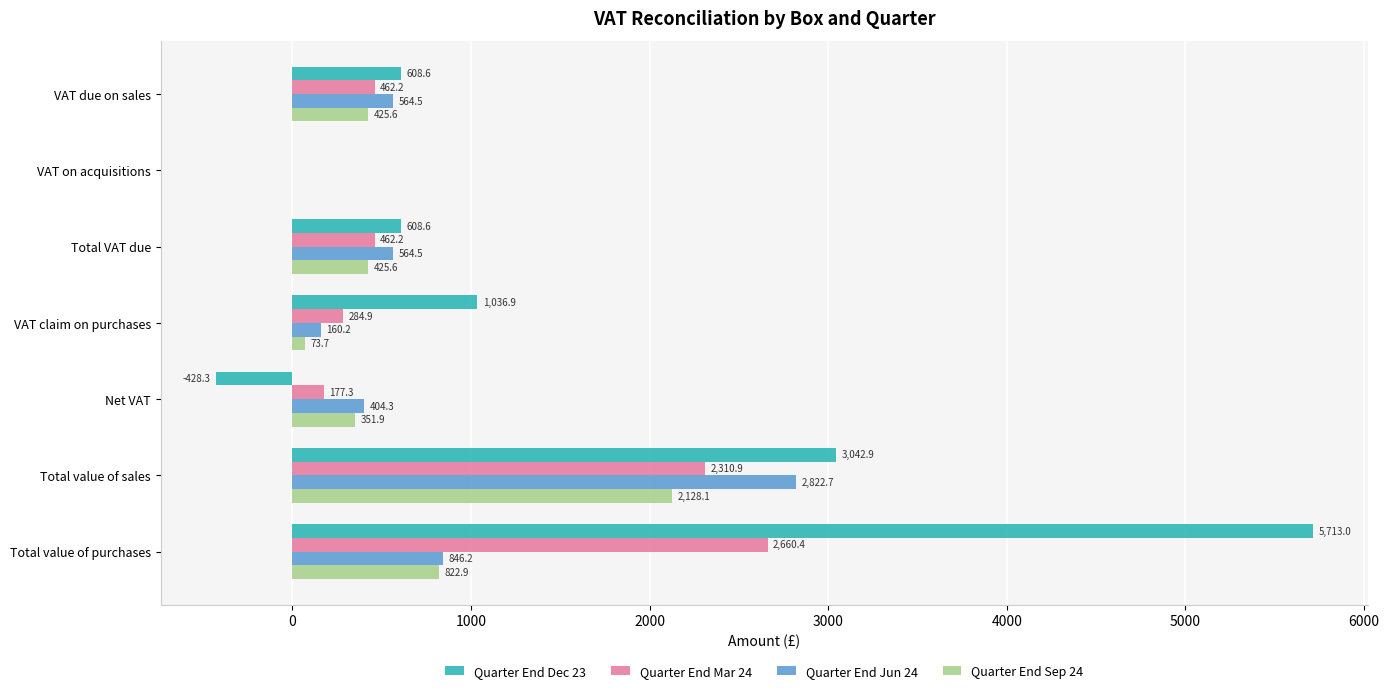

Which category has the highest value across all series?

Total value of purchases